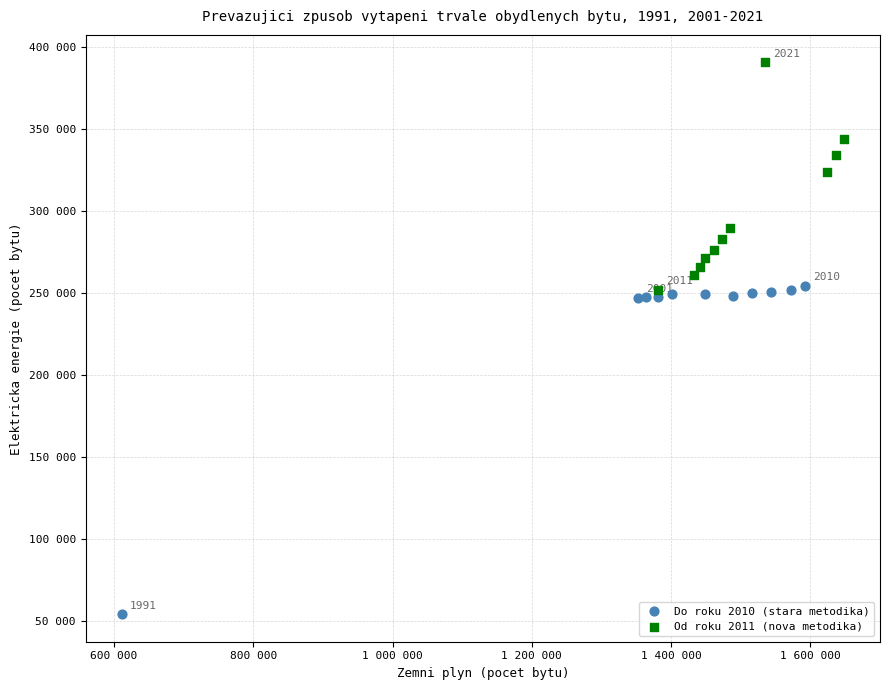

Which series contains the highest Y value?

Od roku 2011 (nova metodika)